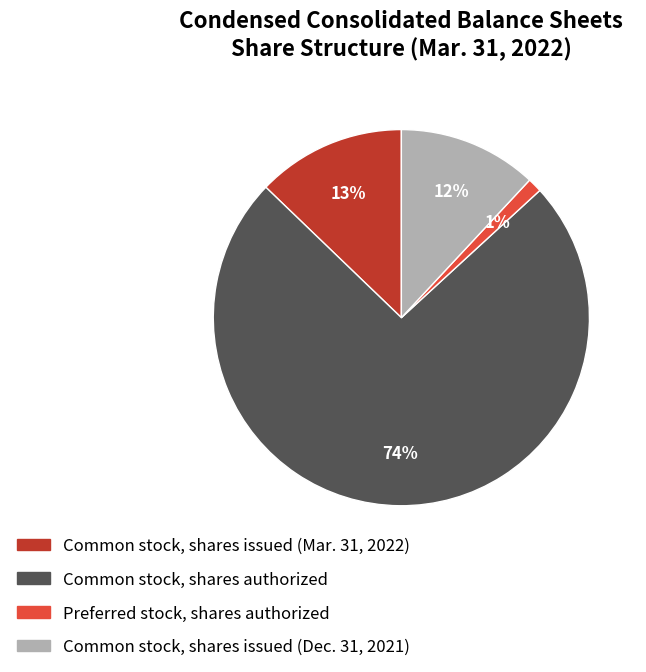

Is it true that Common stock, shares authorized is 67% of the pie?

False